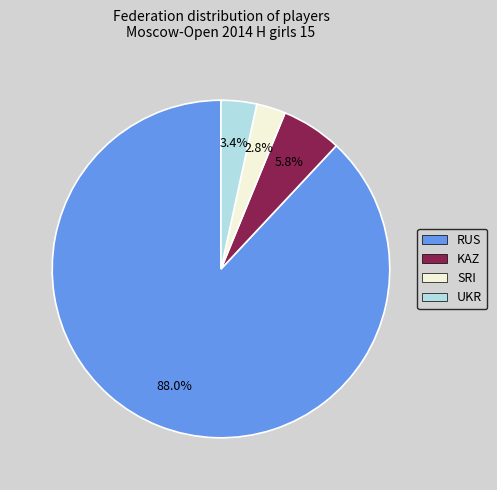

Is there a majority slice in this chart?

Yes